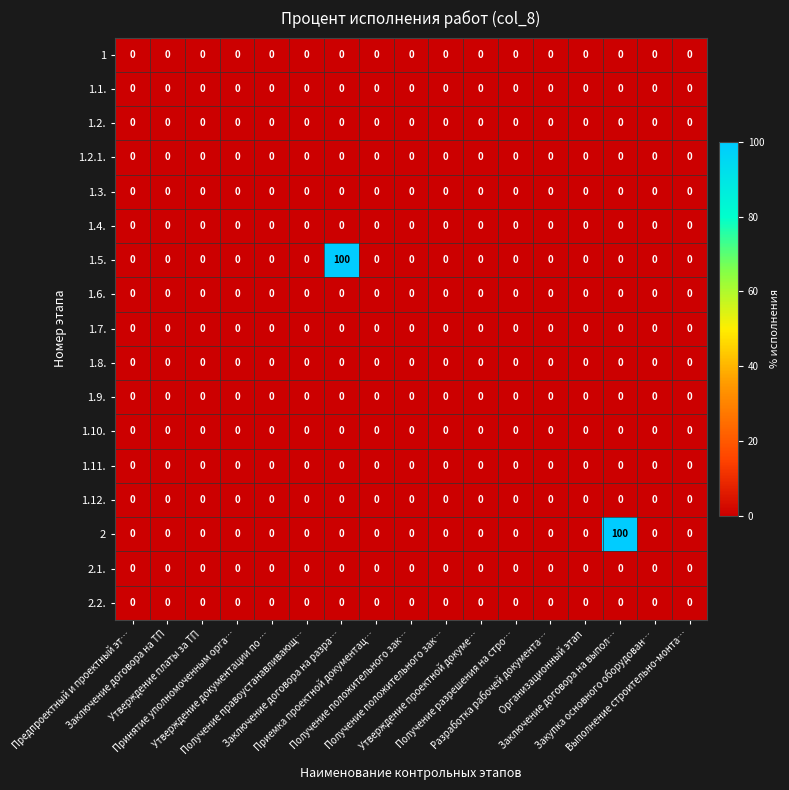

How many values in the 2 series exceed 0?

1